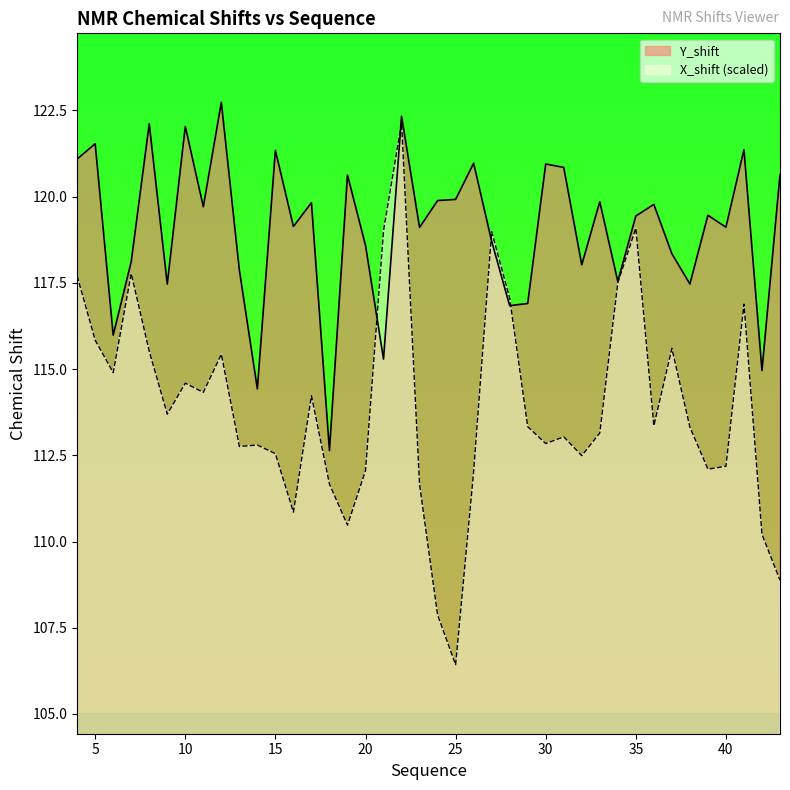

How many distinct data groups are displayed?

2